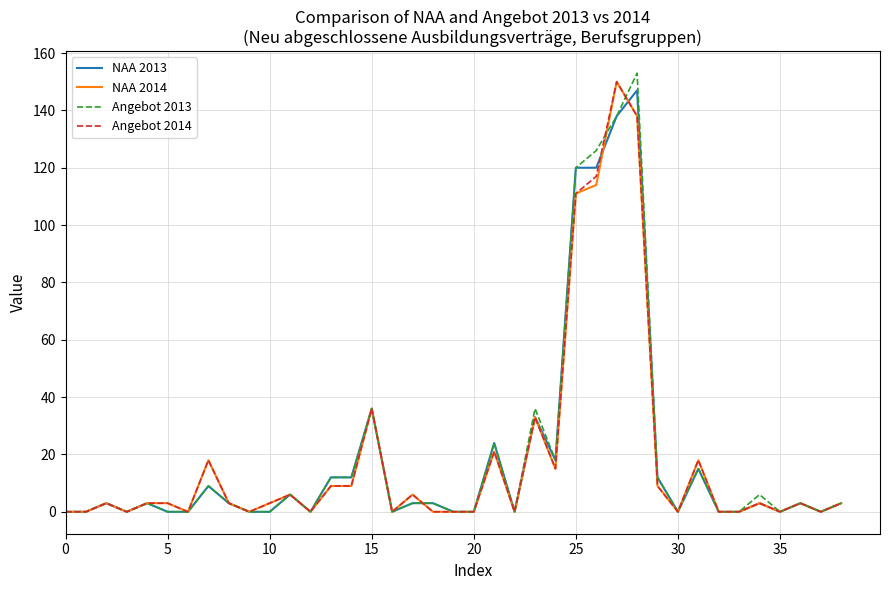

What is the maximum value shown in the chart?

153